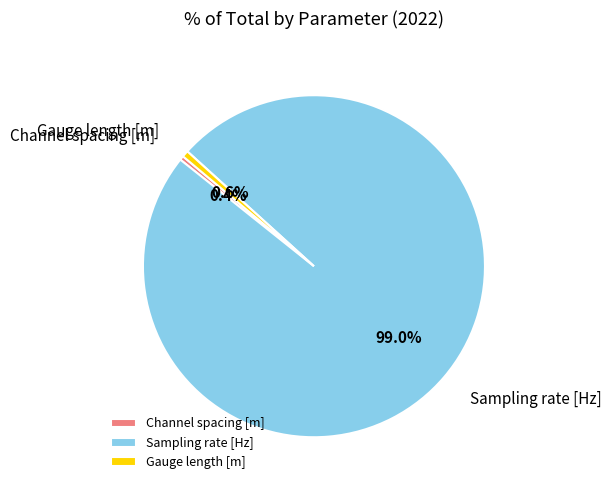

To the nearest percent, what percentage of the pie is Sampling rate [Hz]?

99%